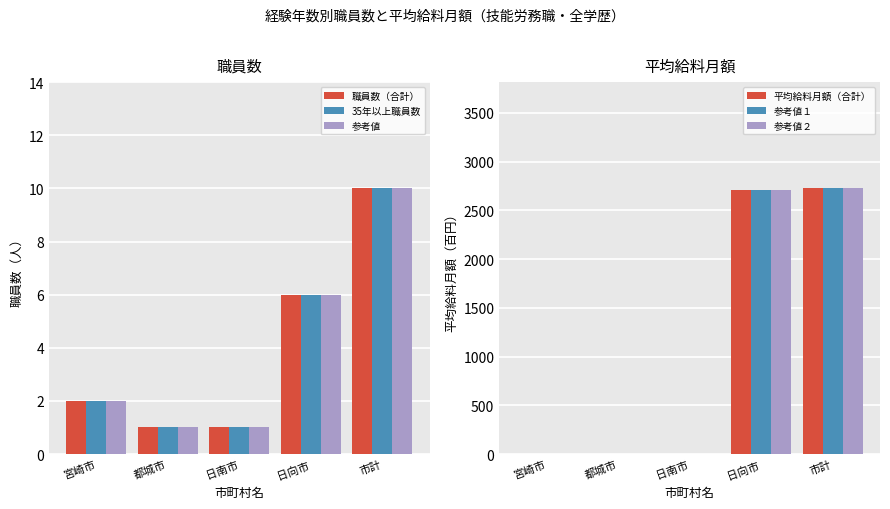

What is the label of the 4th bar from the right?

都城市